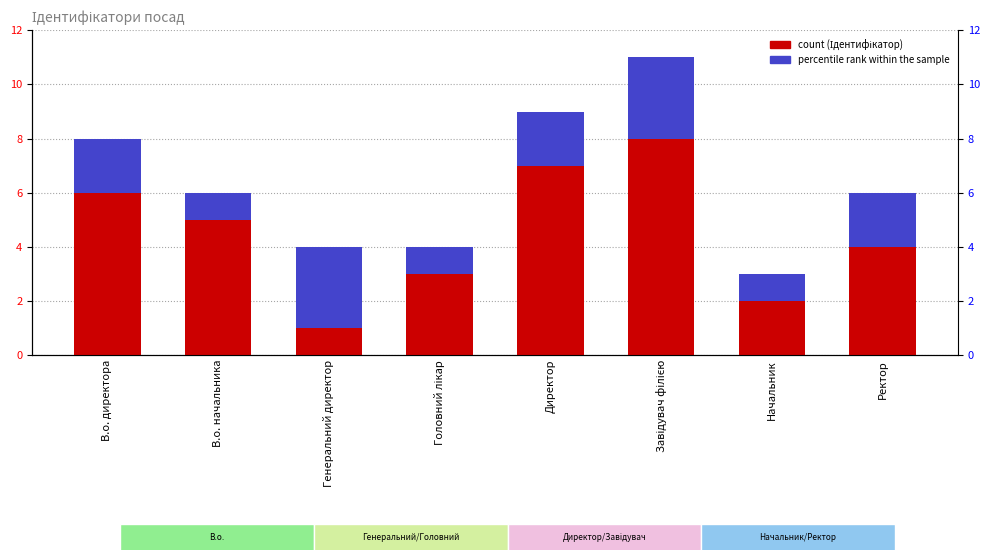

The value of Акцент at Начальник is 1. True or false?

False